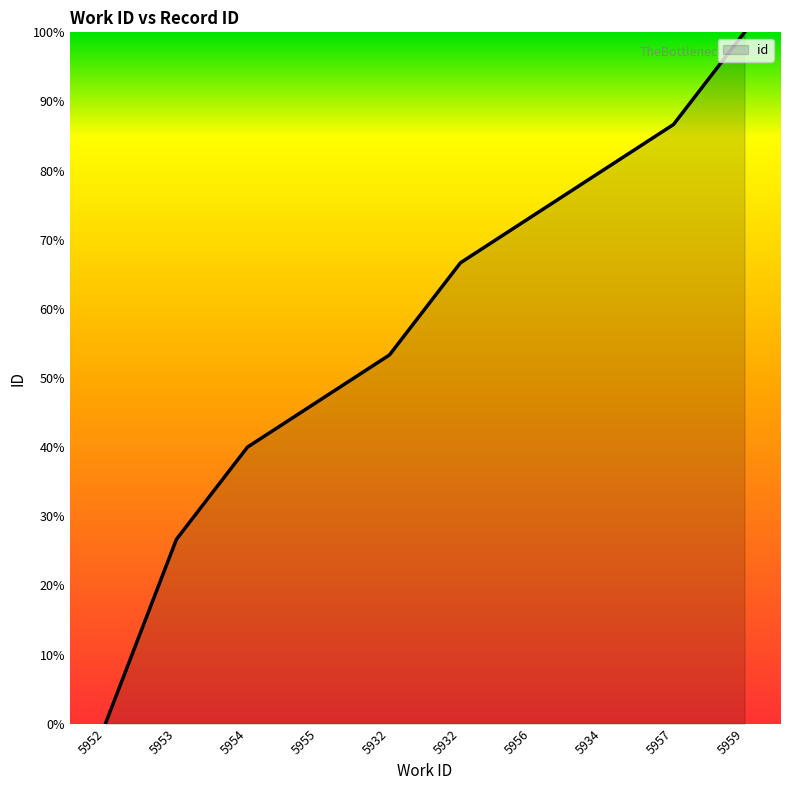

Reading left to right, extract all data points from this chart.

0.0	26.7	40.0	46.7	53.3	66.7	73.3	80.0	86.7	100.0